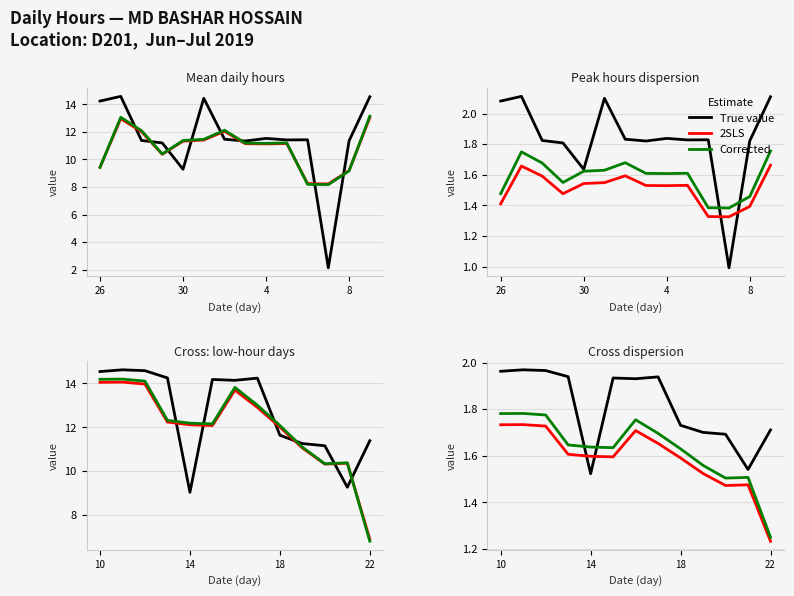

The 2SLS series shows 0.4 at 10. True or false?

False